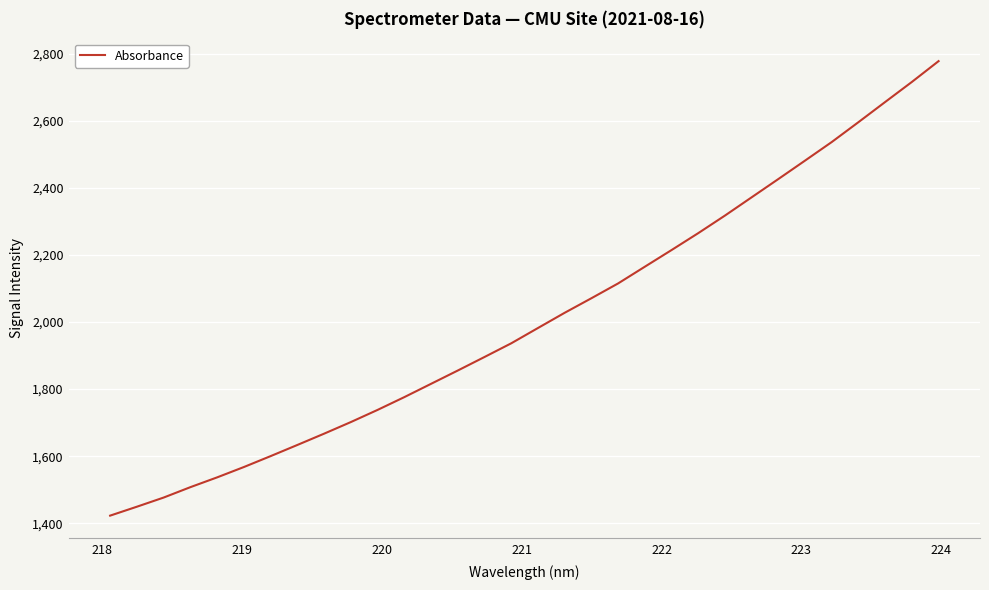

What is the difference between the maximum and minimum values?

1355.8